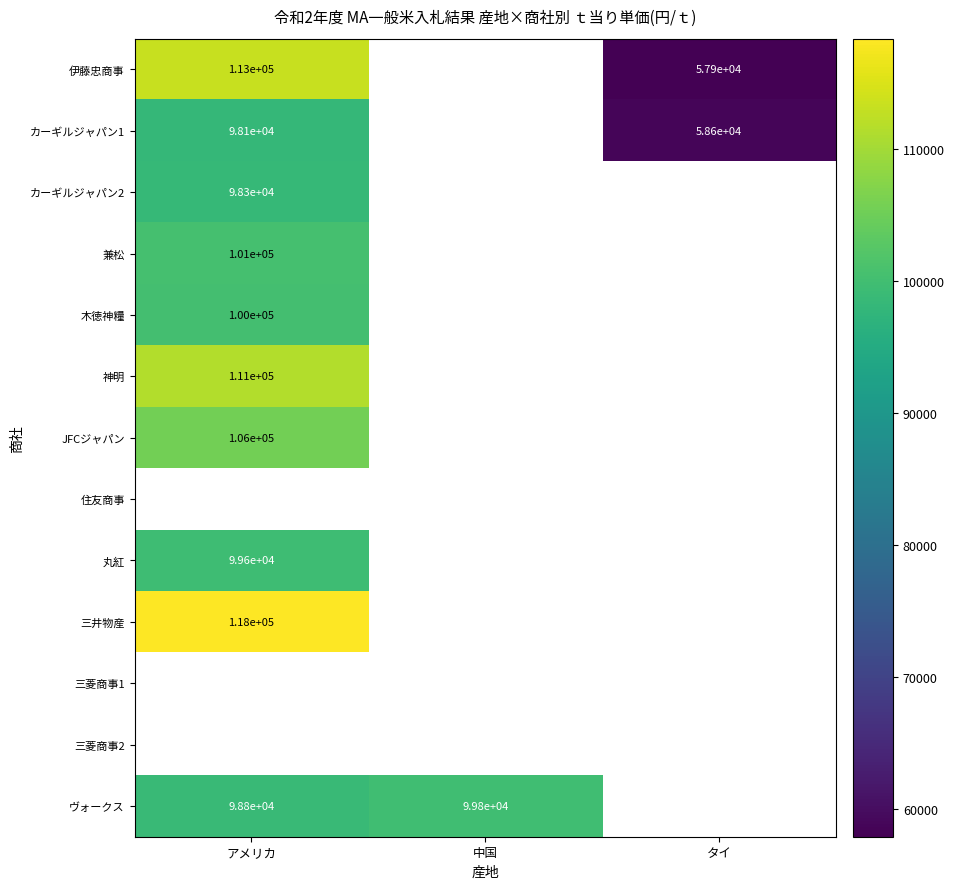

The カーギルジャパン2 series shows 48272 at アメリカ. True or false?

False